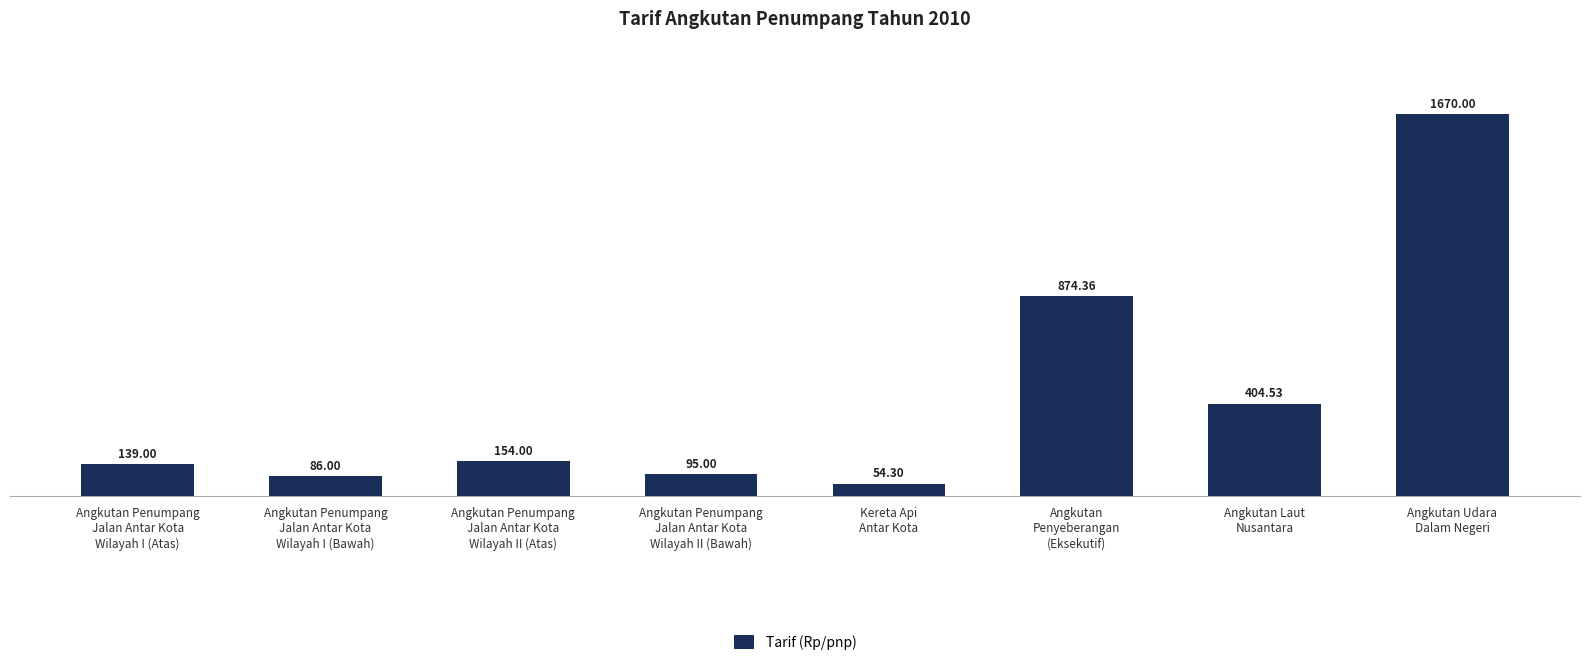

Reading left to right, what are all the values shown in this chart?

139.0	86.0	154.0	95.0	54.3	874.4	404.5	1670.0